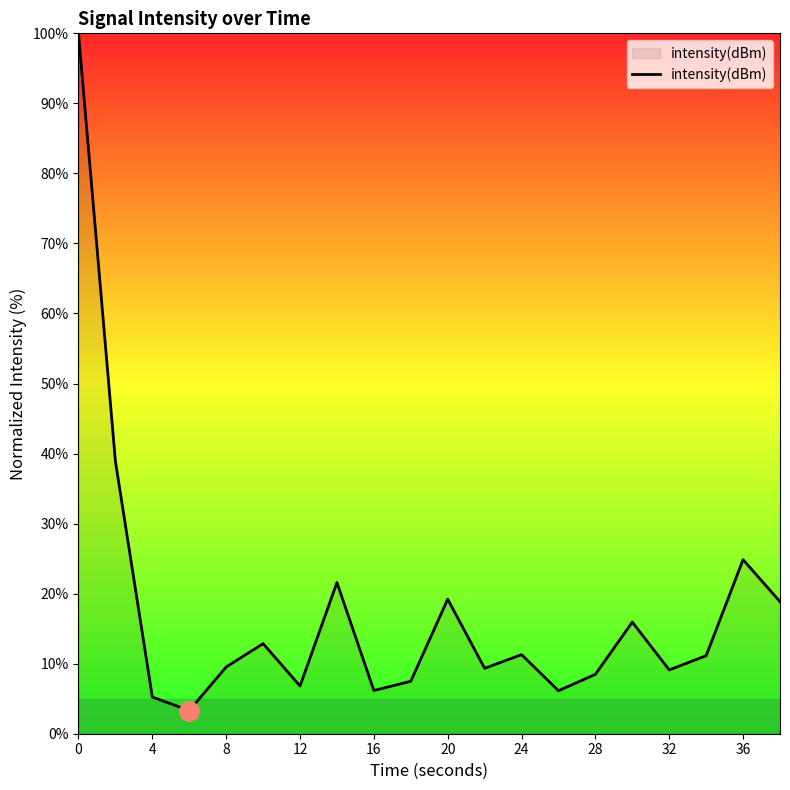

What is the difference between the maximum and minimum values?

96.7